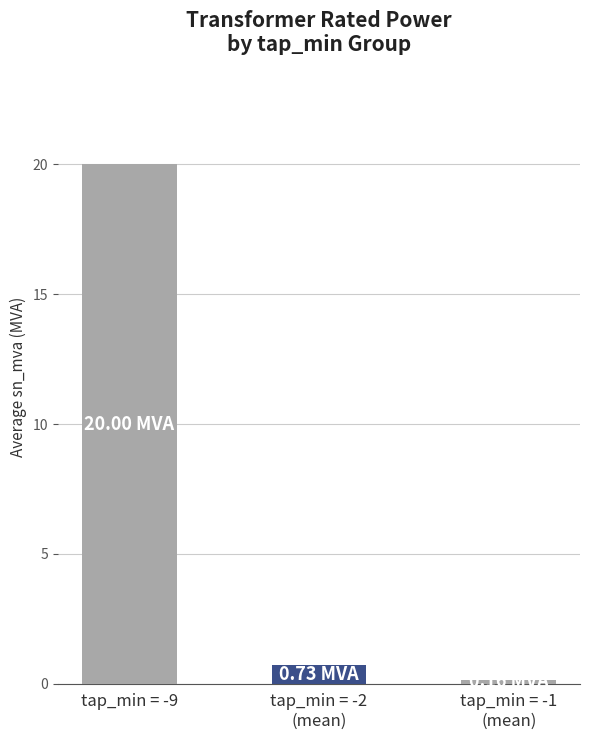

Are the bars grouped side by side (vs. stacked)?

No